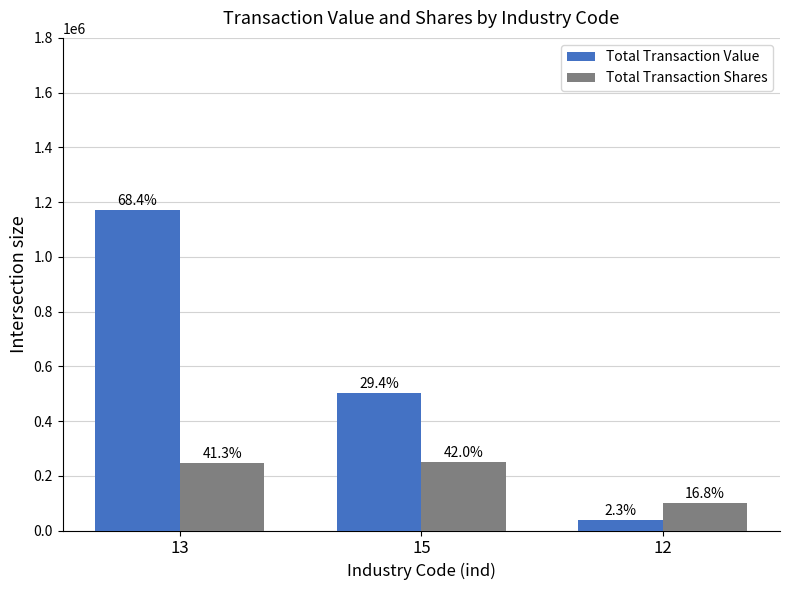

What is the average value of the Total Transaction Value series?

571434